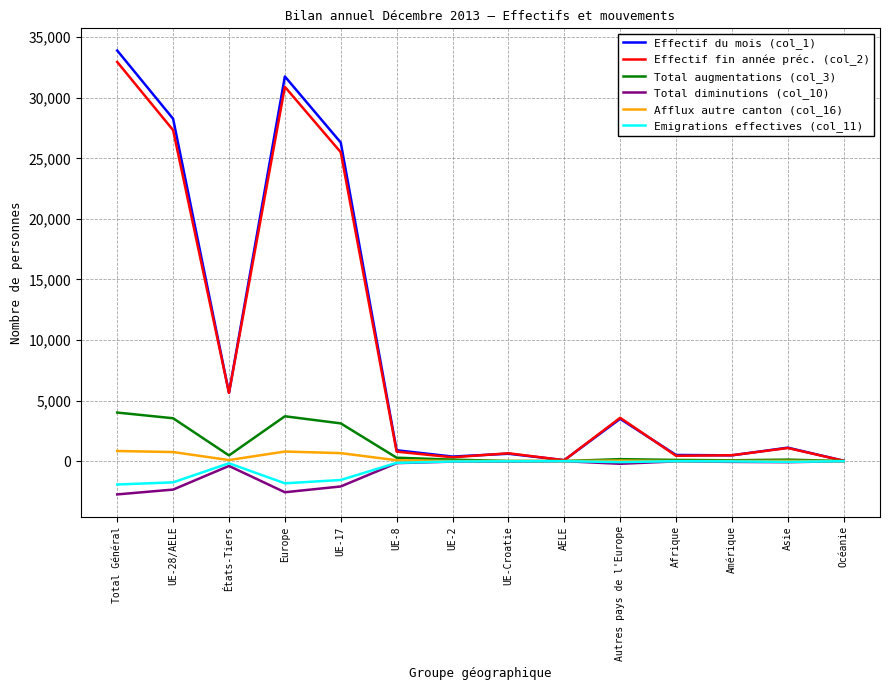

At which label does Afflux autre canton (col_16) first exceed 44?

Total Général